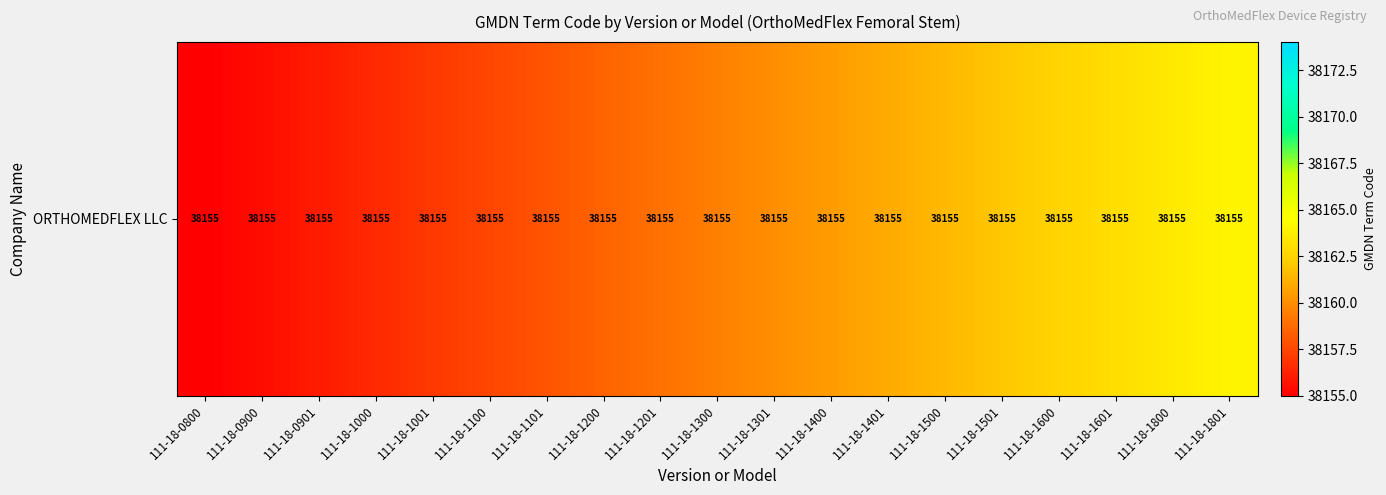

Where is the data nearest to the value 38159?

111-18-1201